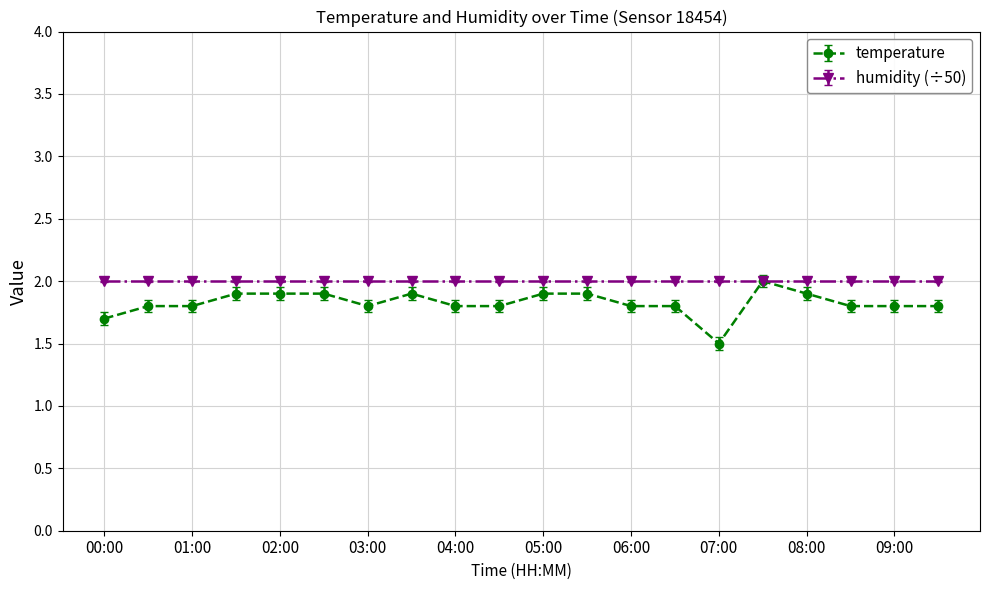

List the series in order of their overall mean, highest first.

humidity (÷50), temperature